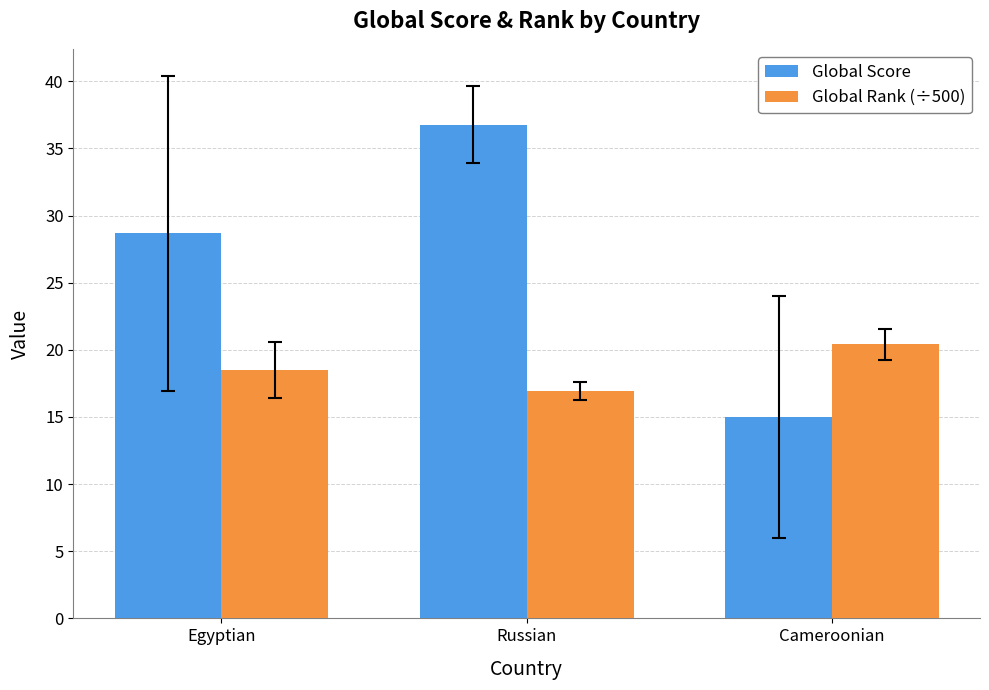

What is the approximate value of Global Score at Russian?

36.8